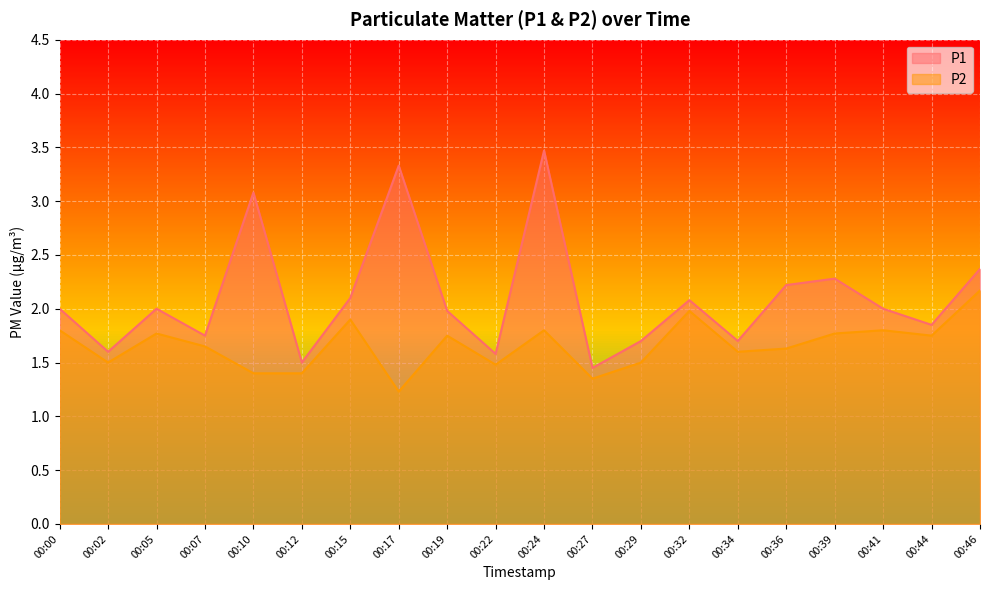

What are all the series names shown in the legend?

P1, P2